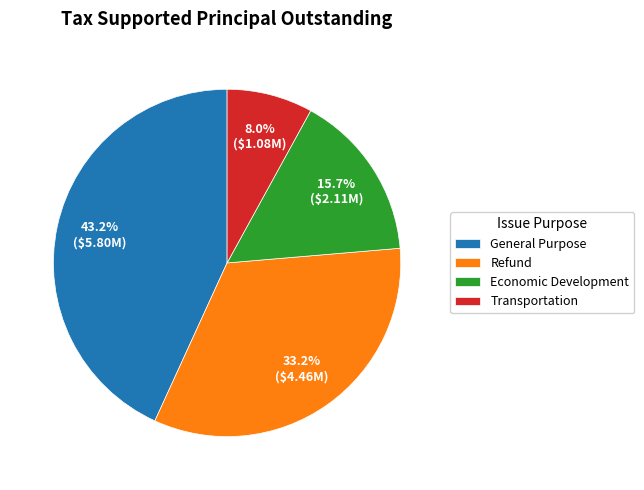

Rank the categories by value from lowest to highest.

Transportation, Economic Development, Refund, General Purpose